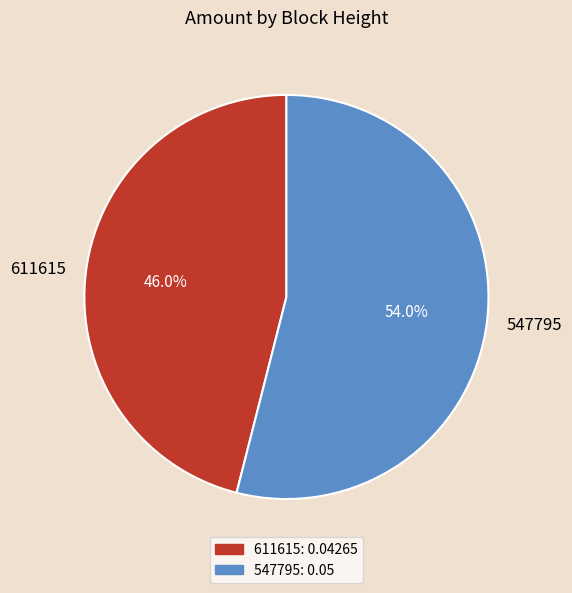

Is it true that 611615 is 46% of the pie?

True